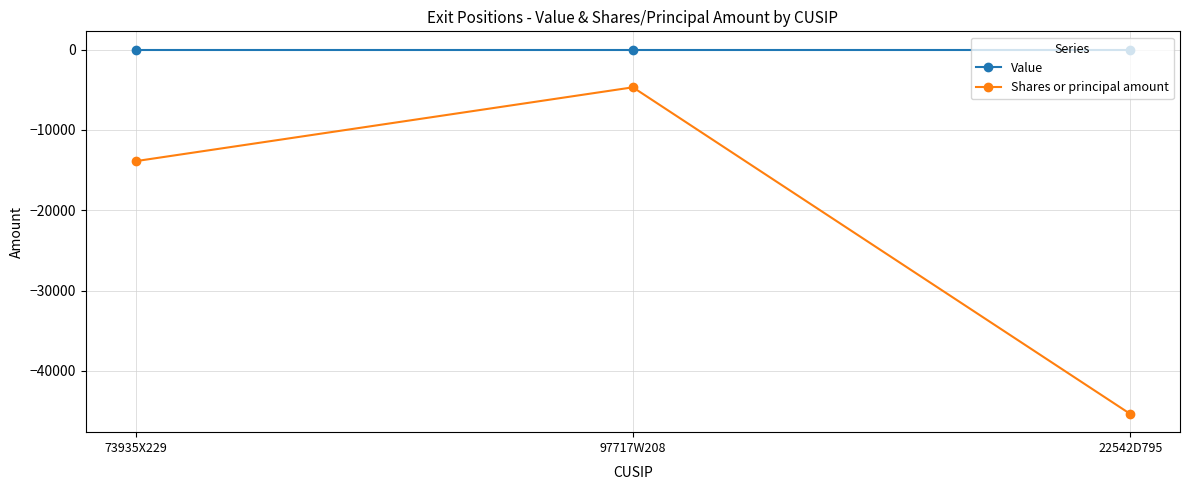

List the labels in order of Shares or principal amount value, smallest first.

22542D795, 73935X229, 97717W208